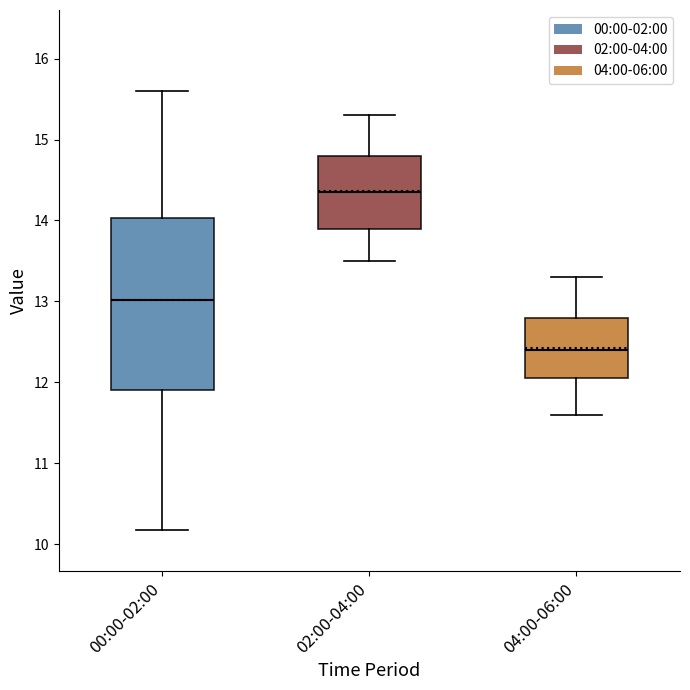

Reading left to right, transcribe this box plot: for each box, give where its median line is, the range the box spans, and where its two whiskers end, as read against the y-axis. The values are not printed on the chart, so give them approximately, as read against the axis.

00:00-02:00: median 13.0, box 11.9 to 14.0, whiskers 10.2 to 15.6
02:00-04:00: median 14.4, box 13.9 to 14.8, whiskers 13.5 to 15.3
04:00-06:00: median 12.4, box 12.1 to 12.8, whiskers 11.6 to 13.3